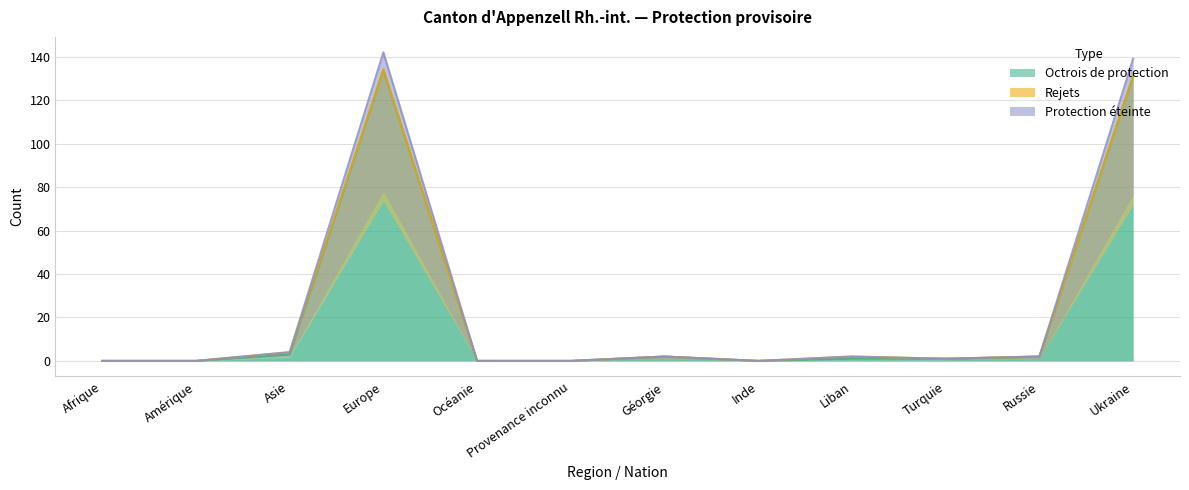

Which series has the widest spread of values?

Protection éteinte